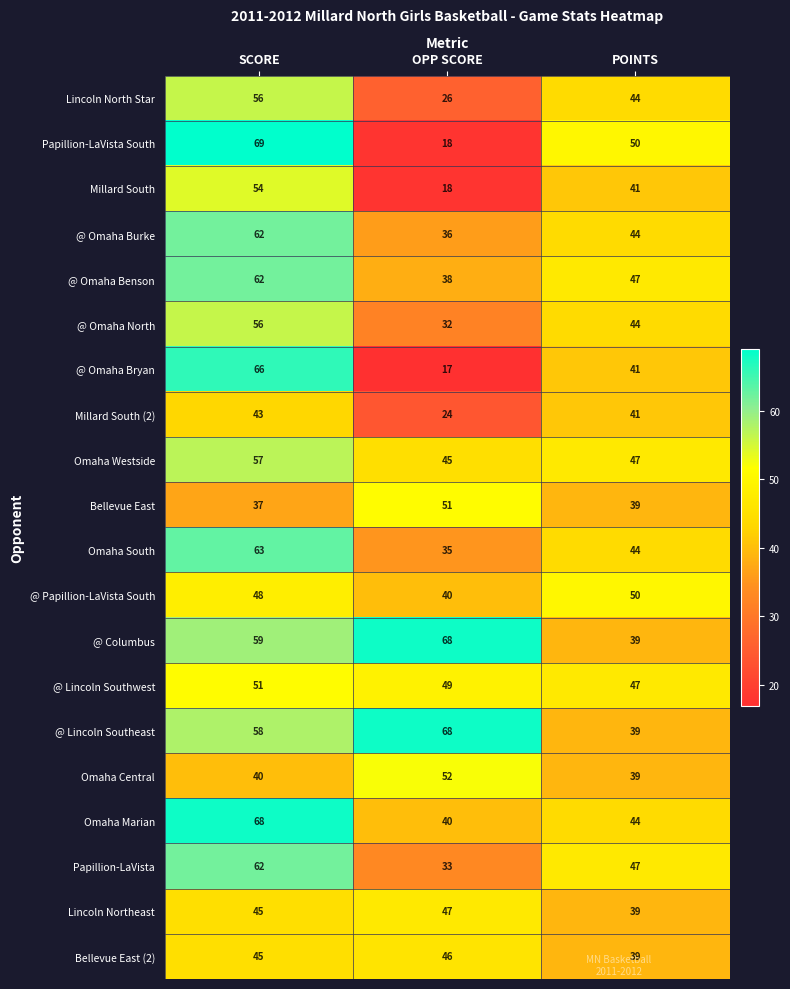

Which series changed the most between OPP SCORE and POINTS?

Papillion-LaVista South